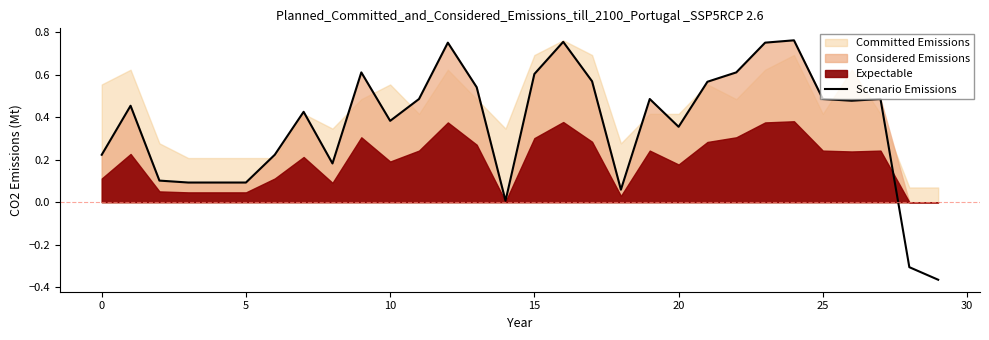

What is the sum of all values?

11.0